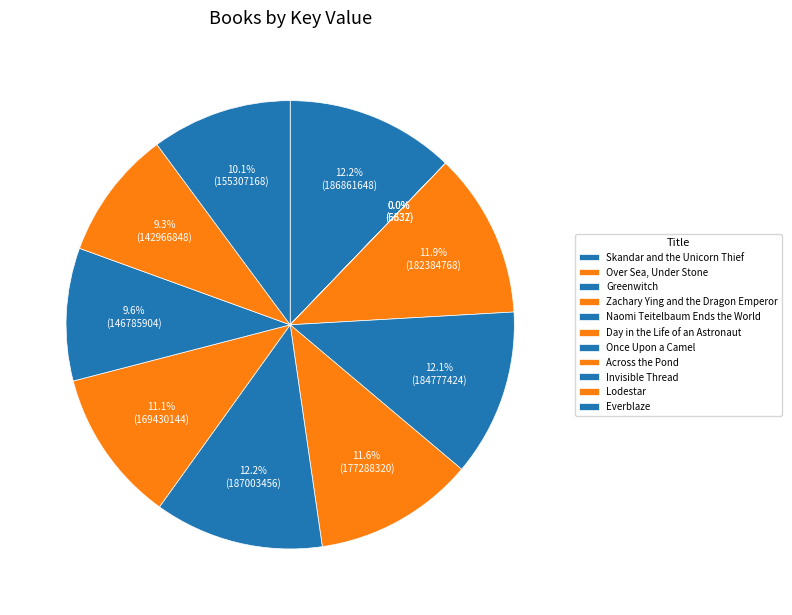

Which category has the smallest portion of the pie?

Over Sea, Under Stone